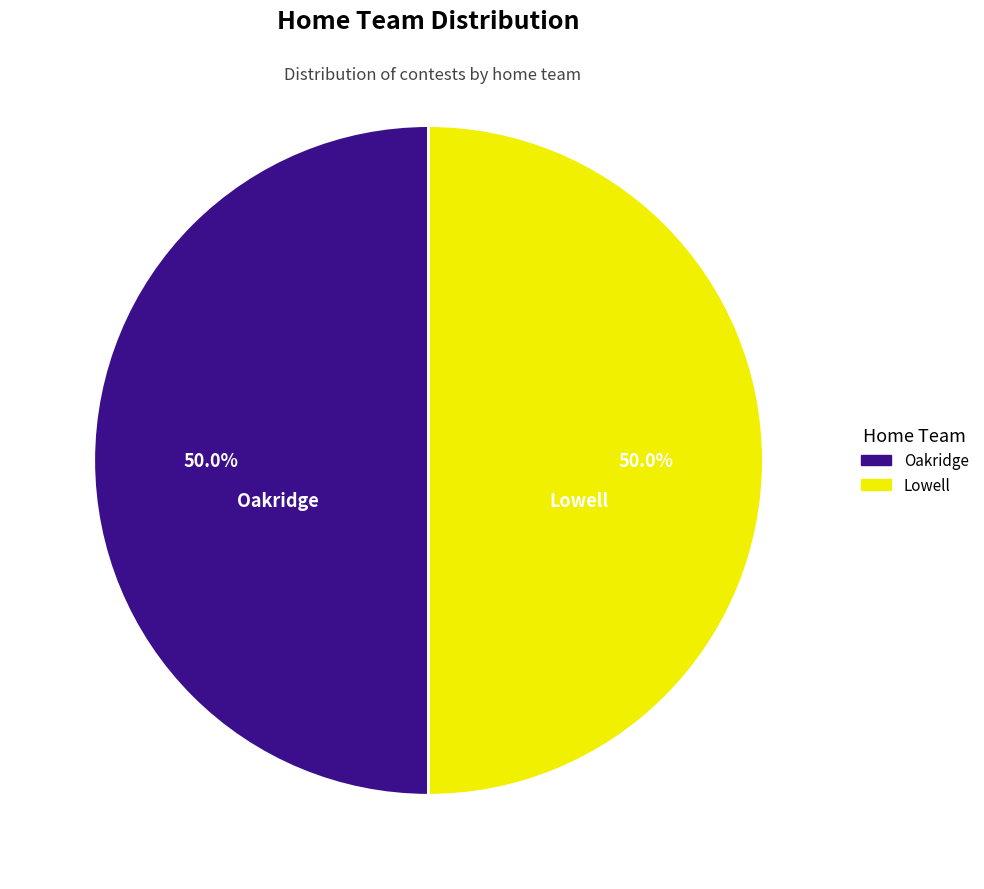

What percentage is the Lowell slice, to the nearest percent?

50%